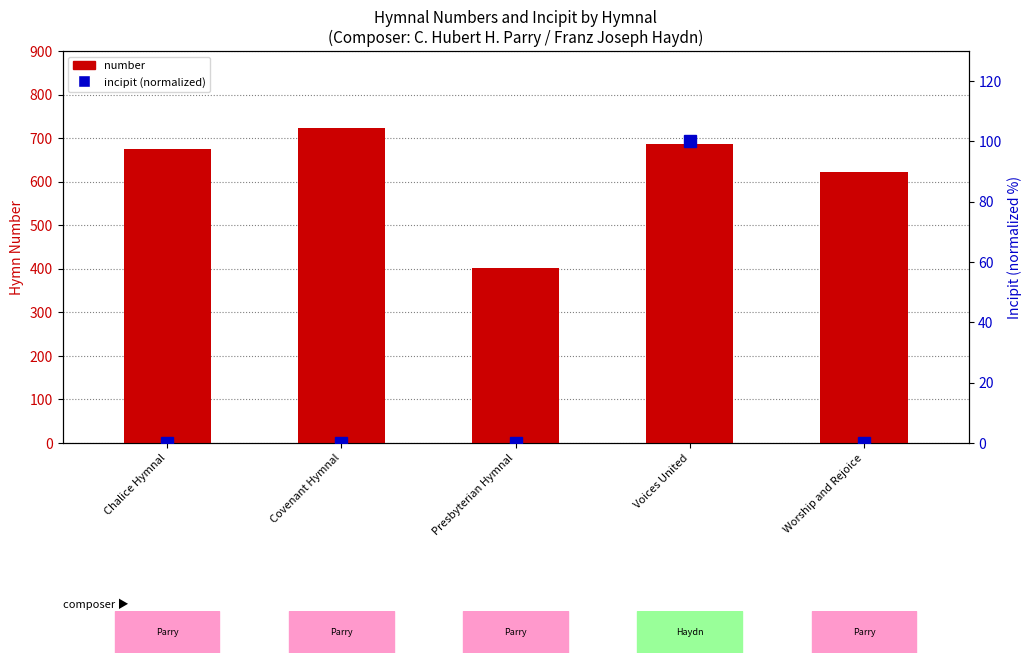

Which label corresponds to the largest value in the chart?

Covenant Hymnal